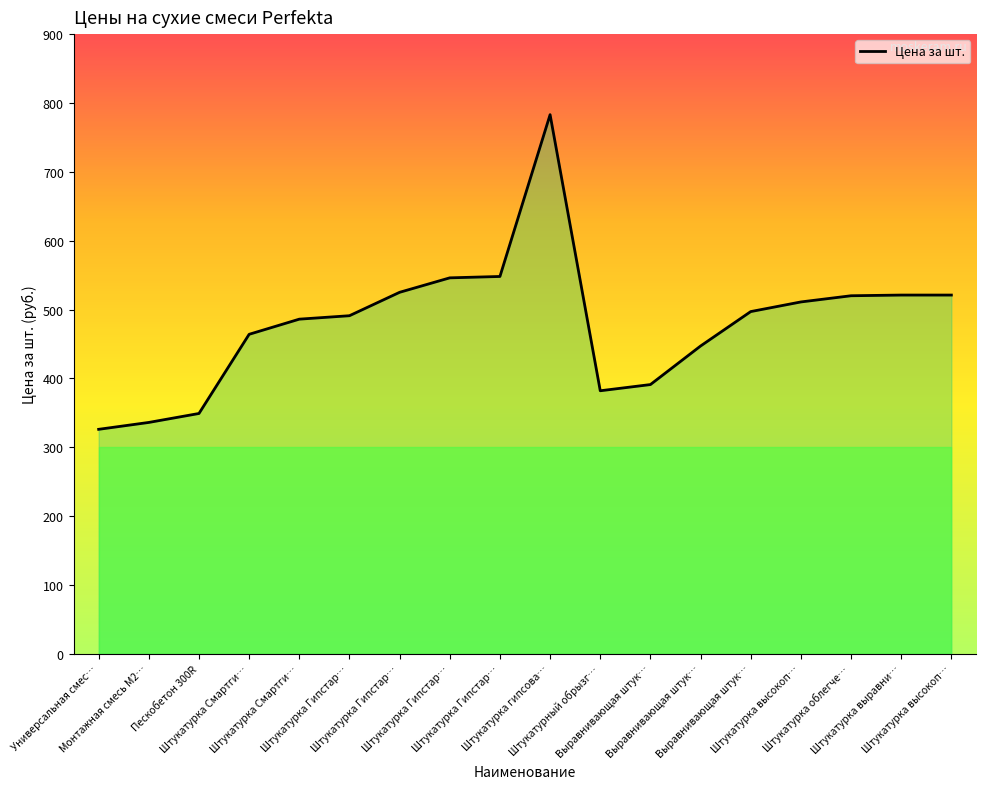

Rank the categories by value from highest to lowest.

Штукатурка гипсова…, Штукатурка Гипстар…, Штукатурка Гипстар…, Штукатурка Гипстар…, Штукатурка выравни…, Штукатурка высокоп…, Штукатурка облегче…, Штукатурка высокоп…, Выравнивающая штук…, Штукатурка Гипстар…, Штукатурка Смартги…, Штукатурка Смартги…, Выравнивающая штук…, Выравнивающая штук…, Штукатурный обрызг…, Пескобетон 300R, Монтажная смесь М2…, Универсальная смес…